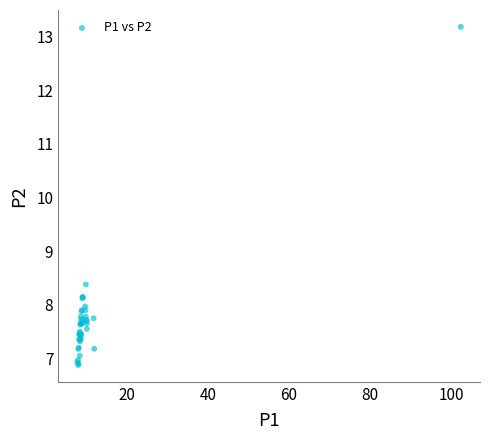

What Y value in the scatter plot is closest to 10?

8.4